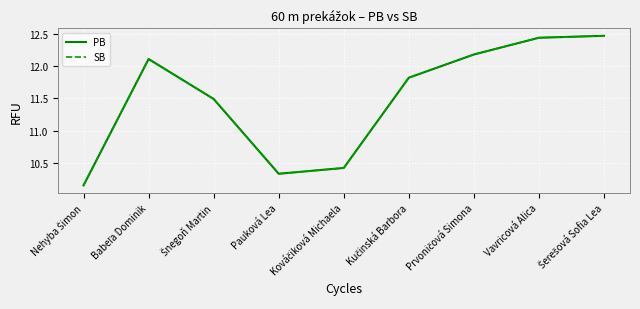

At which category does PB reach its first local valley?

Pauková Lea